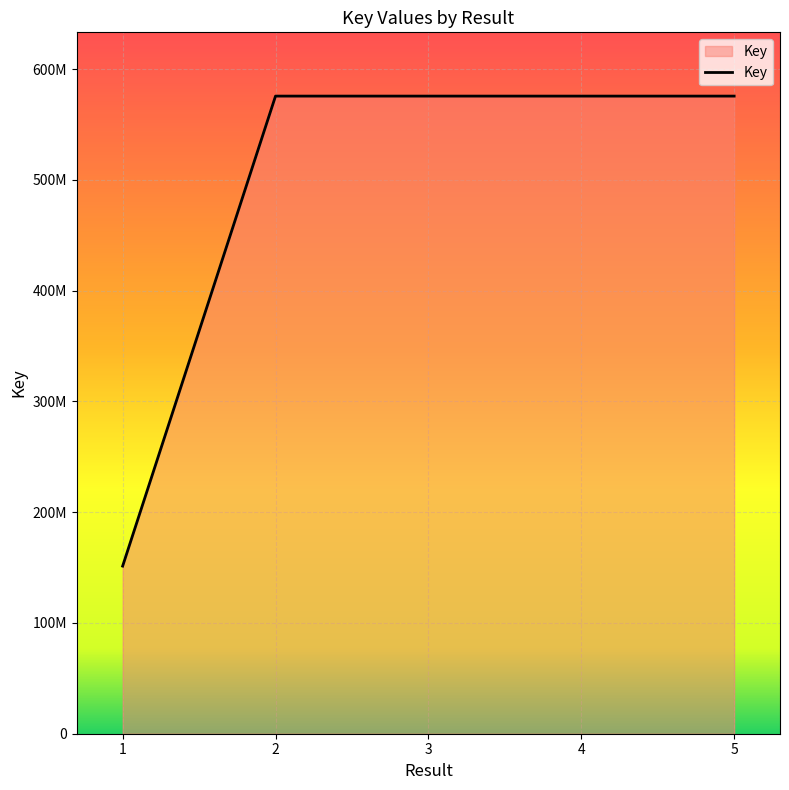

Does the chart display data point markers on the line(s)?

No